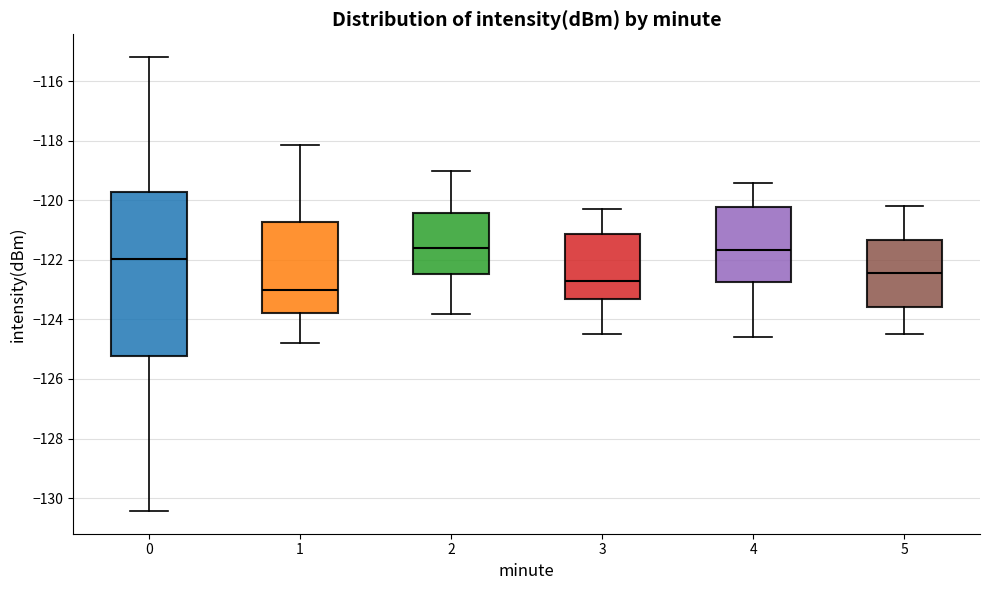

Where is the upper edge of the box at x = 3 on the y-axis? The values are not printed on the chart, so give them approximately, as read against the axis.

-121.2